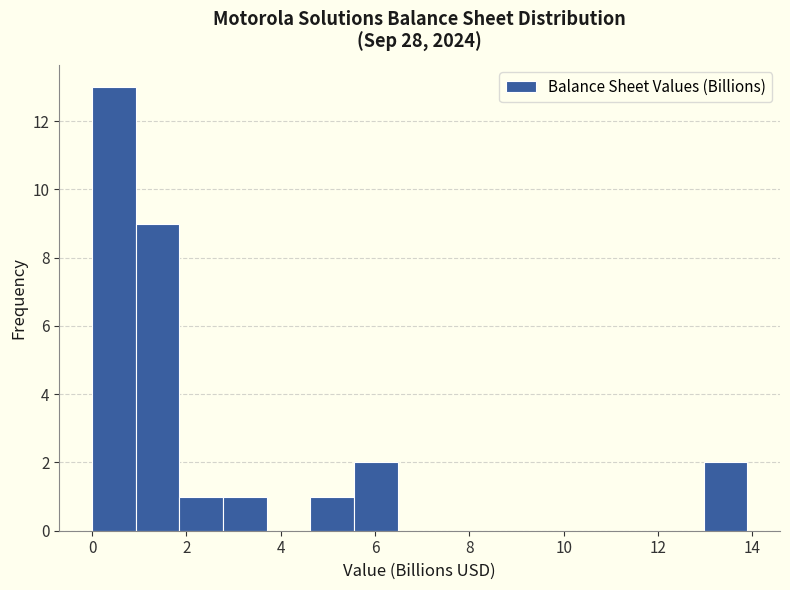

Reading left to right, transcribe this chart: for each bar, give the range it covers on the x-axis and its height. Neither the bar edges nor the heights are printed on the chart, so give them approximately, as read against the axes.

0.0 to 1.0: 13
1.0 to 1.8: 9
1.8 to 2.8: 1
2.8 to 3.8: 1
3.8 to 4.6: 0
4.6 to 5.6: 1
5.6 to 6.4: 2
6.4 to 7.4: 0
7.4 to 8.4: 0
8.4 to 9.2: 0
9.2 to 10.2: 0
10.2 to 11.2: 0
11.2 to 12.0: 0
12.0 to 13.0: 0
13.0 to 13.8: 2